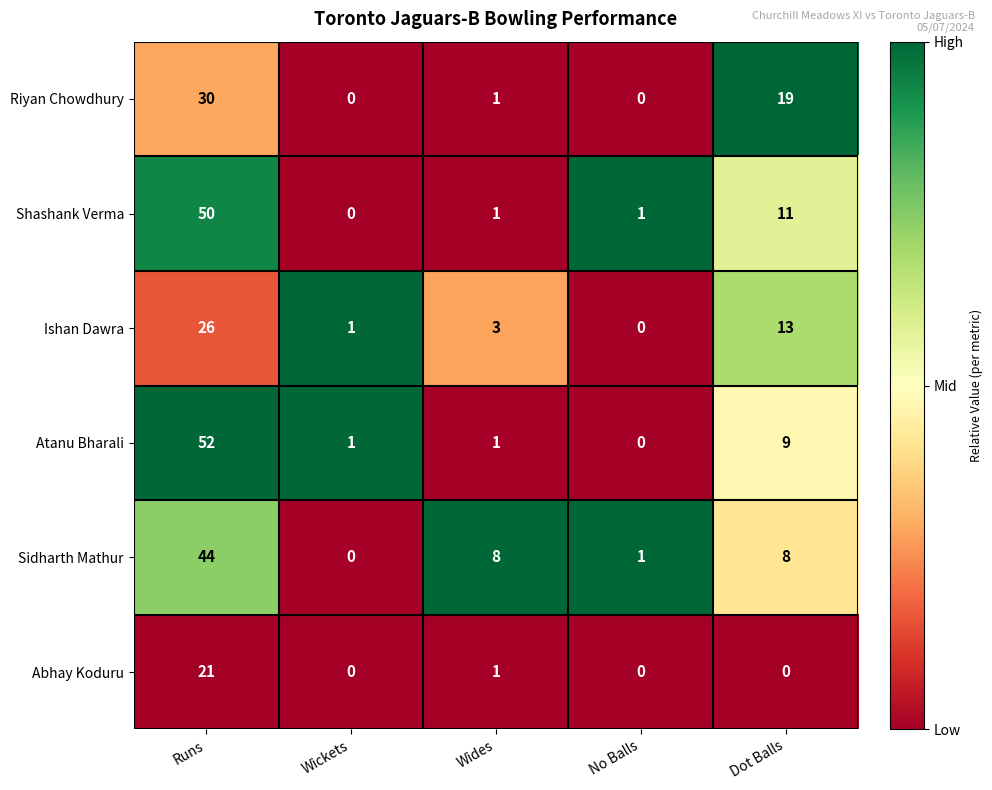

Reading right to left, list all the values displayed in this chart.

Riyan Chowdhury: 19	0	1	0	30
Shashank Verma: 11	1	1	0	50
Ishan Dawra: 13	0	3	1	26
Atanu Bharali: 9	0	1	1	52
Sidharth Mathur: 8	1	8	0	44
Abhay Koduru: 0	0	1	0	21